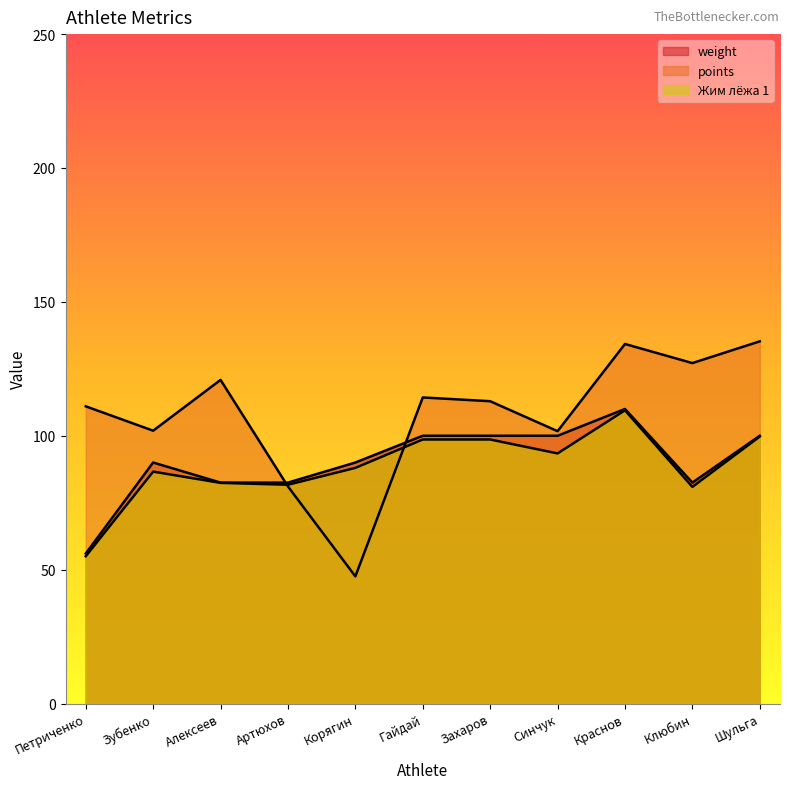

At which category does Жим лёжа 1 reach its first local peak?

Зубенко